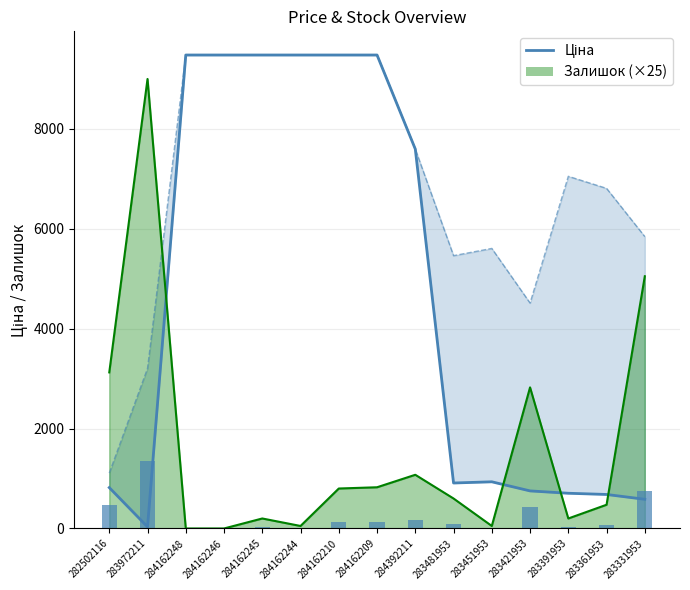

Between 284162209 and 283331953, which is larger?

284162209